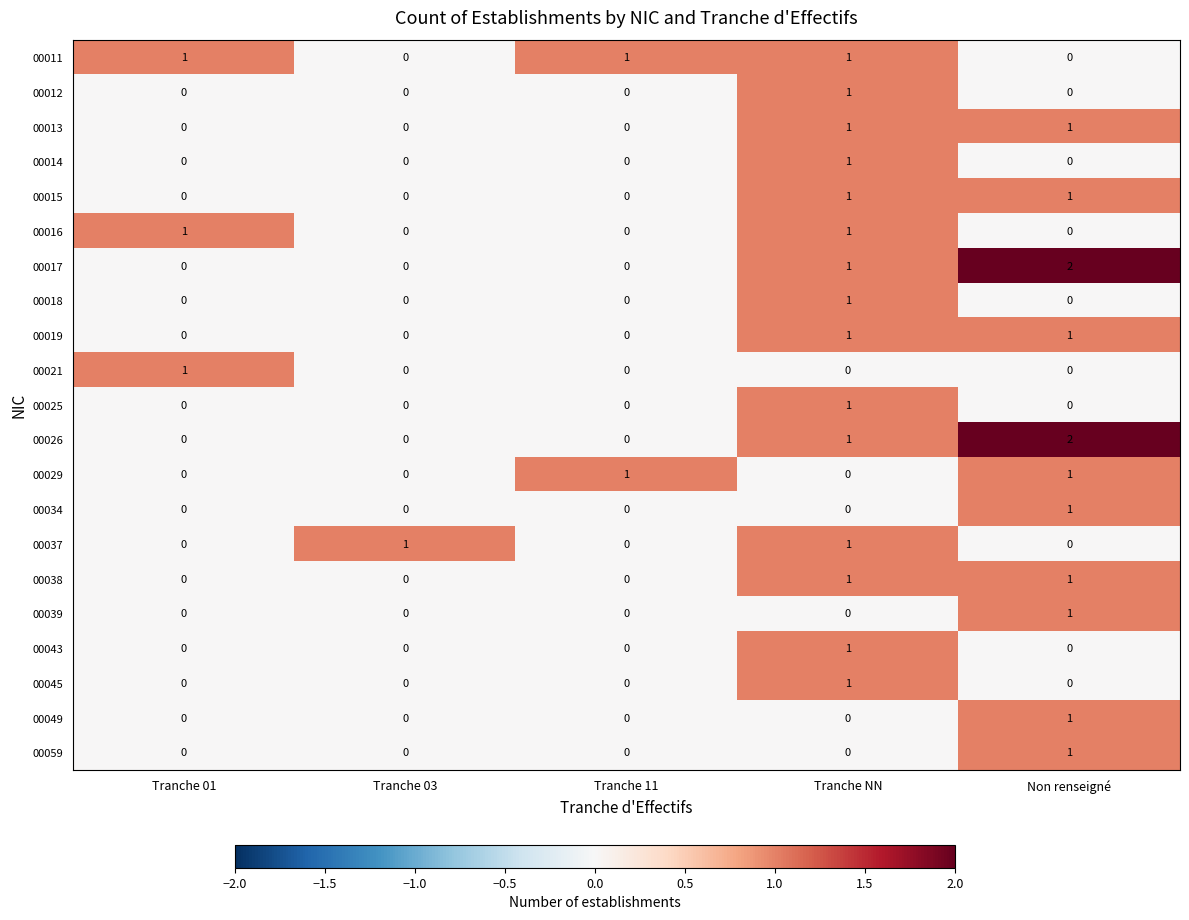

The 00045 series shows 1 at Tranche NN. True or false?

True